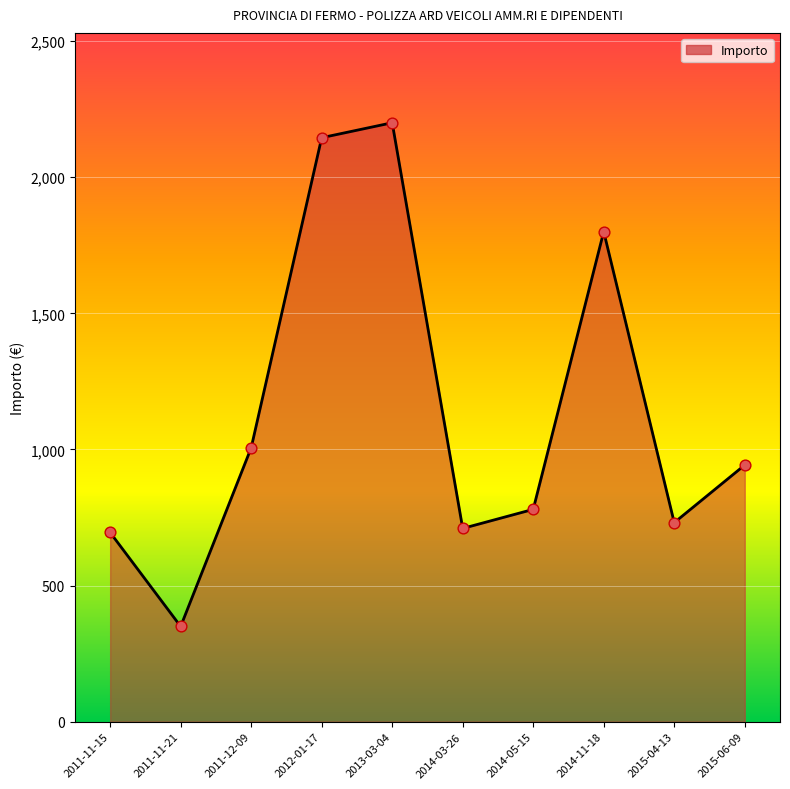

Approximately how many times larger is the value at 2015-06-09 compared to 2012-01-17?

0.4